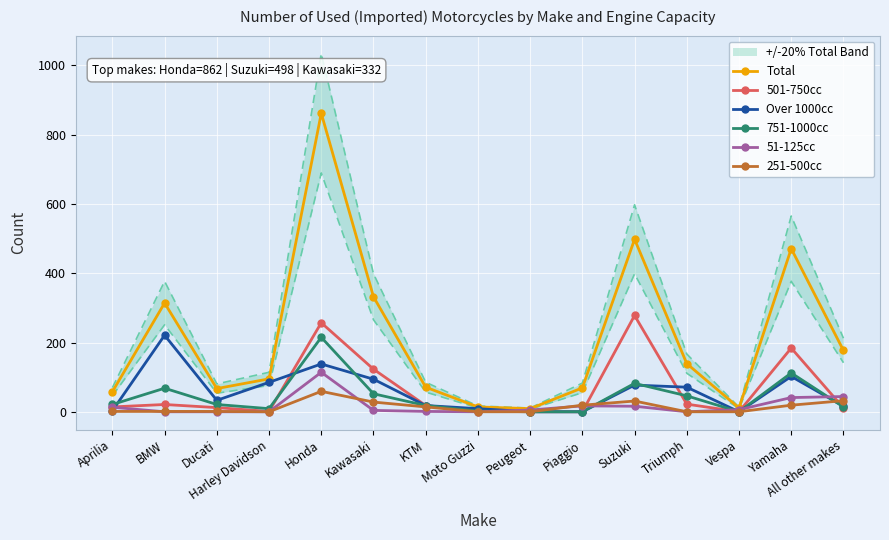

What is the average value of the 51-125cc series?

17